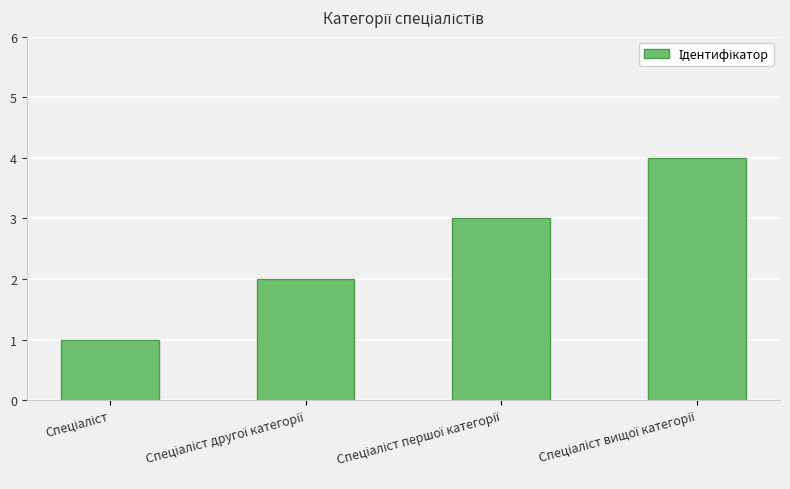

What is the greatest value displayed?

4